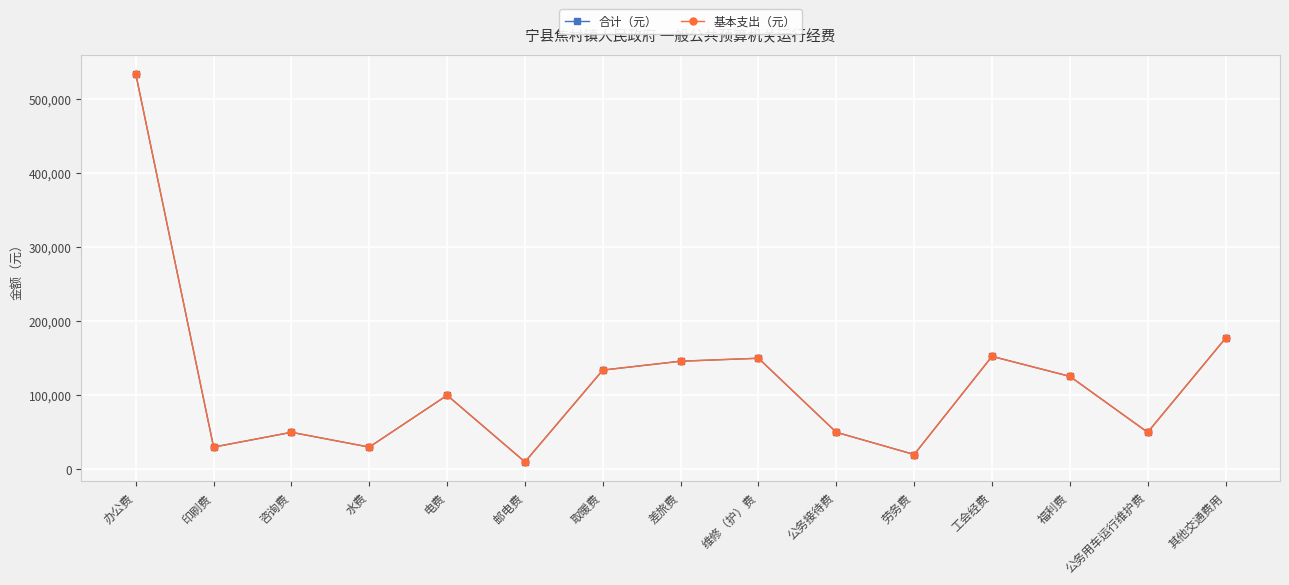

Is this an area chart (filled region under the line)?

No